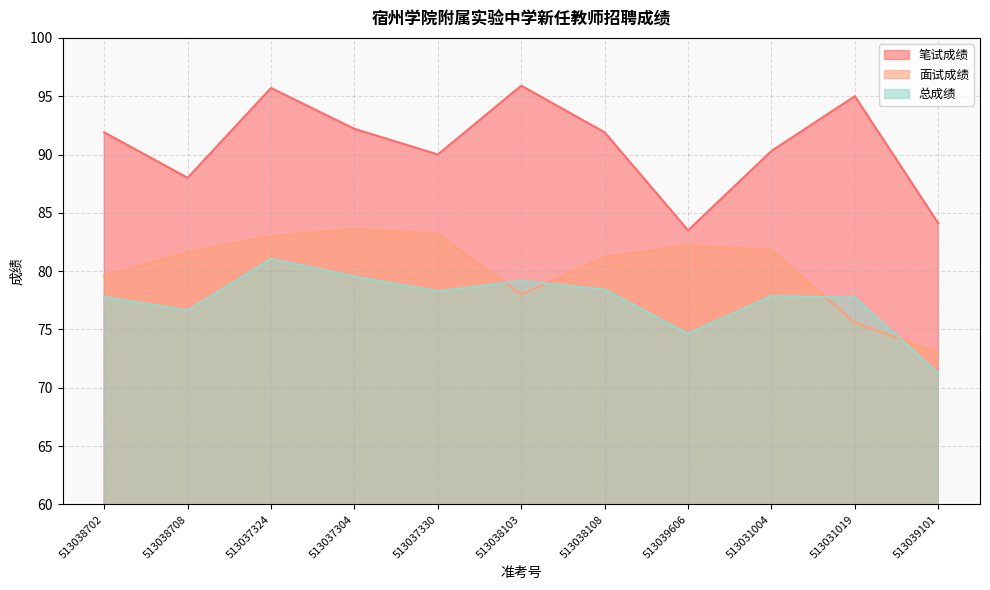

Does the chart have visible grid lines?

Yes